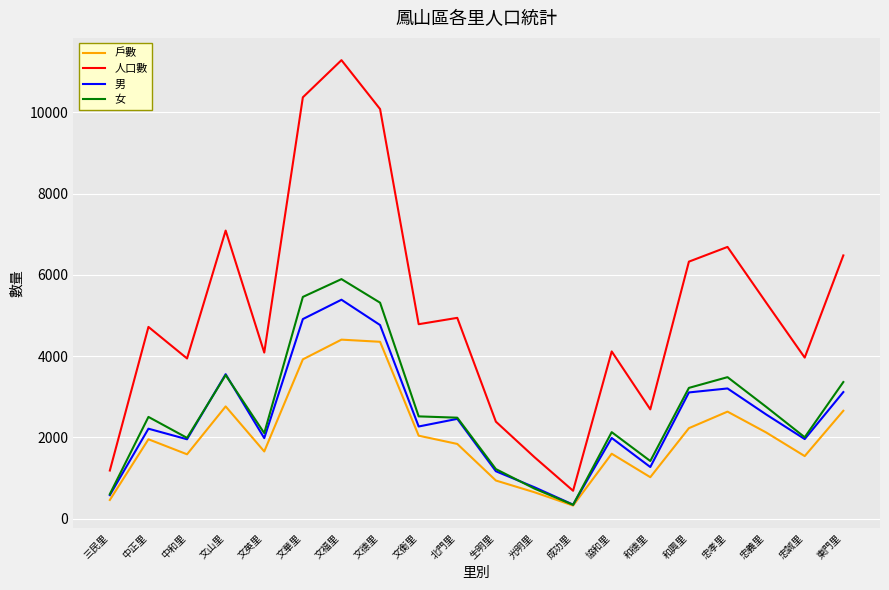

True or false: 人口數 and 戶數 cross at least once.

False